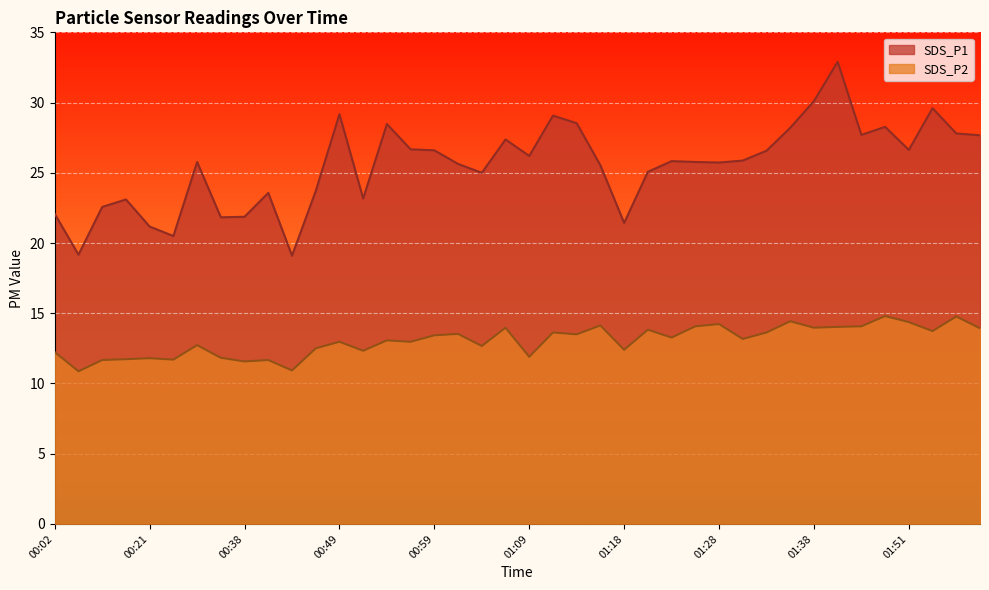

At which category is the sum across all series the highest?

01:40